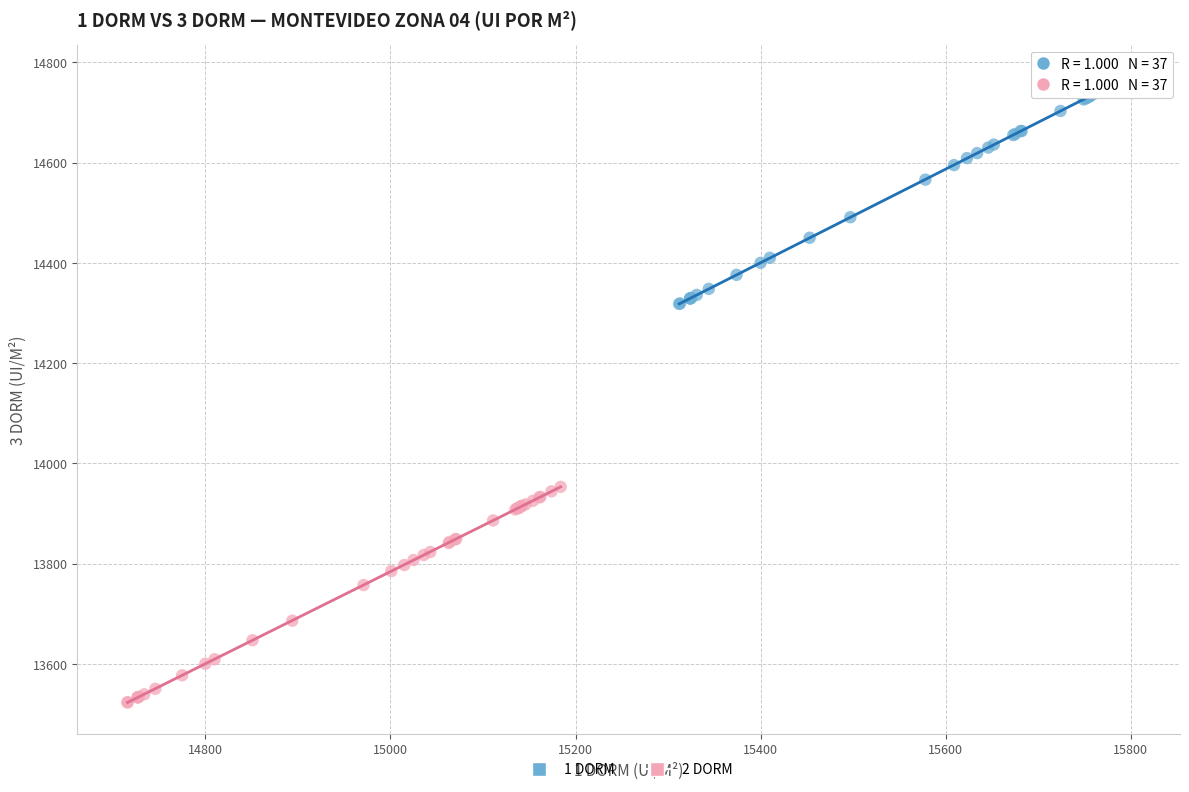

Which series has the widest spread of Y values?

1 DORM